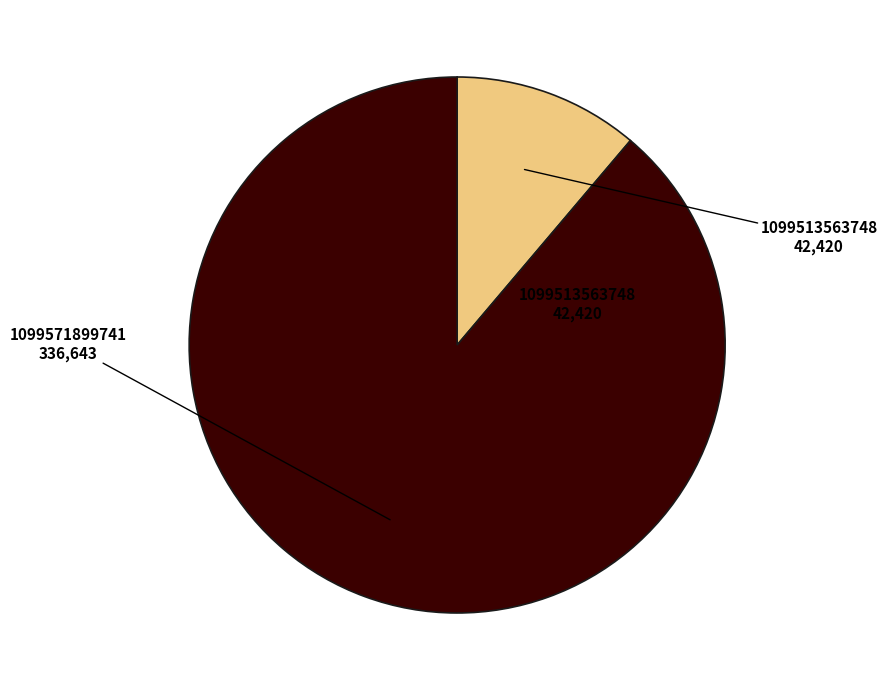

Does any single category account for the majority?

Yes